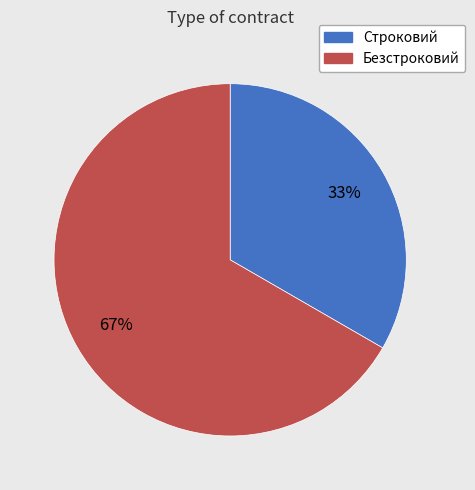

What is the smallest slice in the pie chart?

Строковий